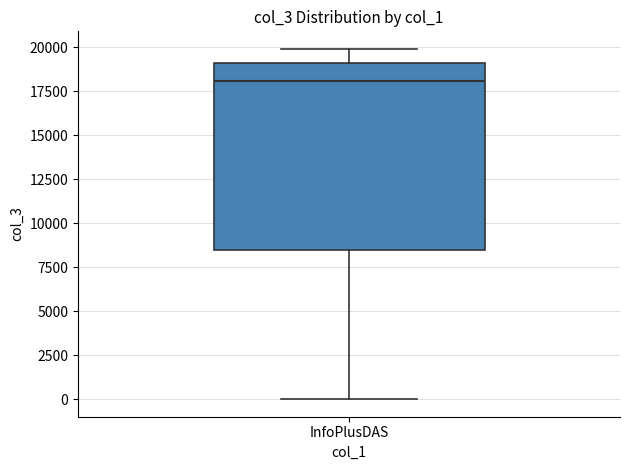

Where is the lower edge of the box for InfoPlusDAS on the y-axis? The values are not printed on the chart, so give them approximately, as read against the axis.

8500